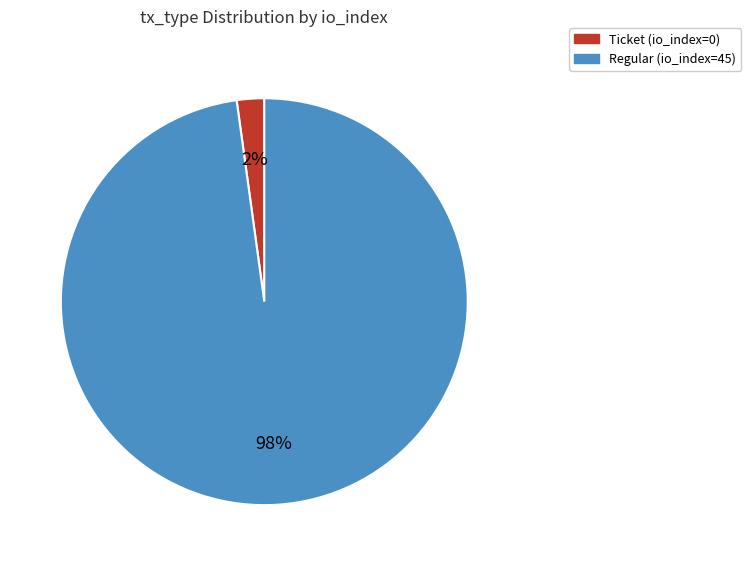

Rank the categories by value from lowest to highest.

Ticket (io_index=0), Regular (io_index=45)